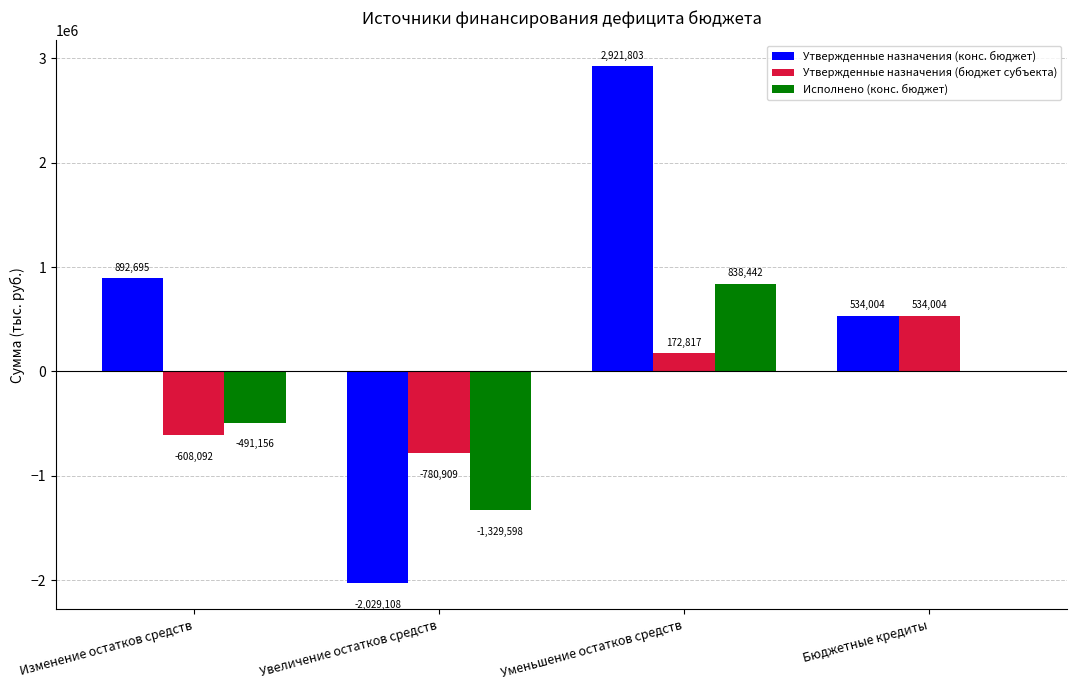

At which label does Утвержденные назначения (бюджет субъекта) reach its peak?

Бюджетные кредиты